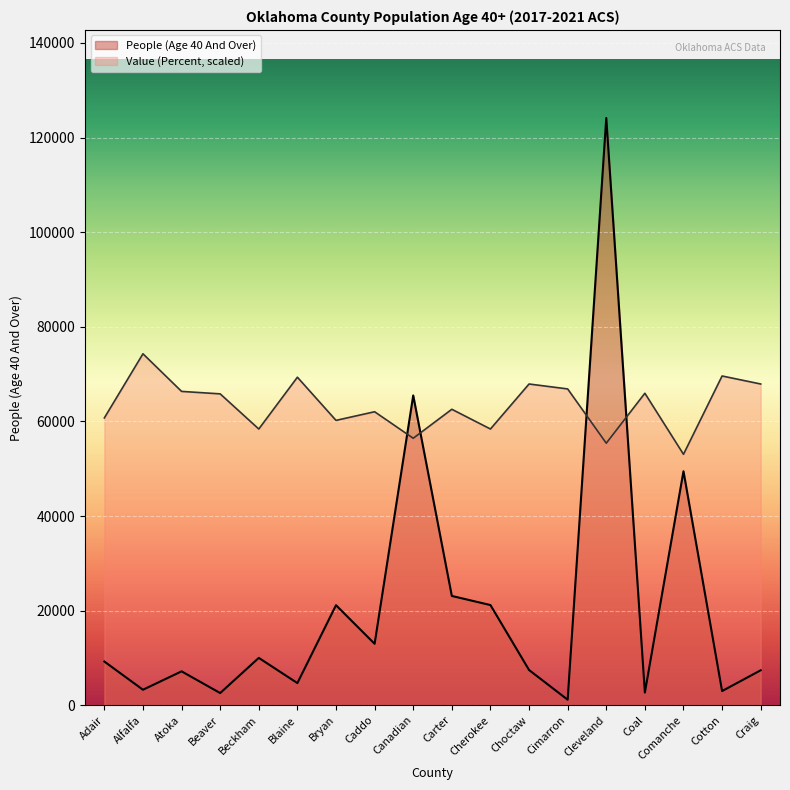

At which category is the sum across all series the highest?

Cleveland